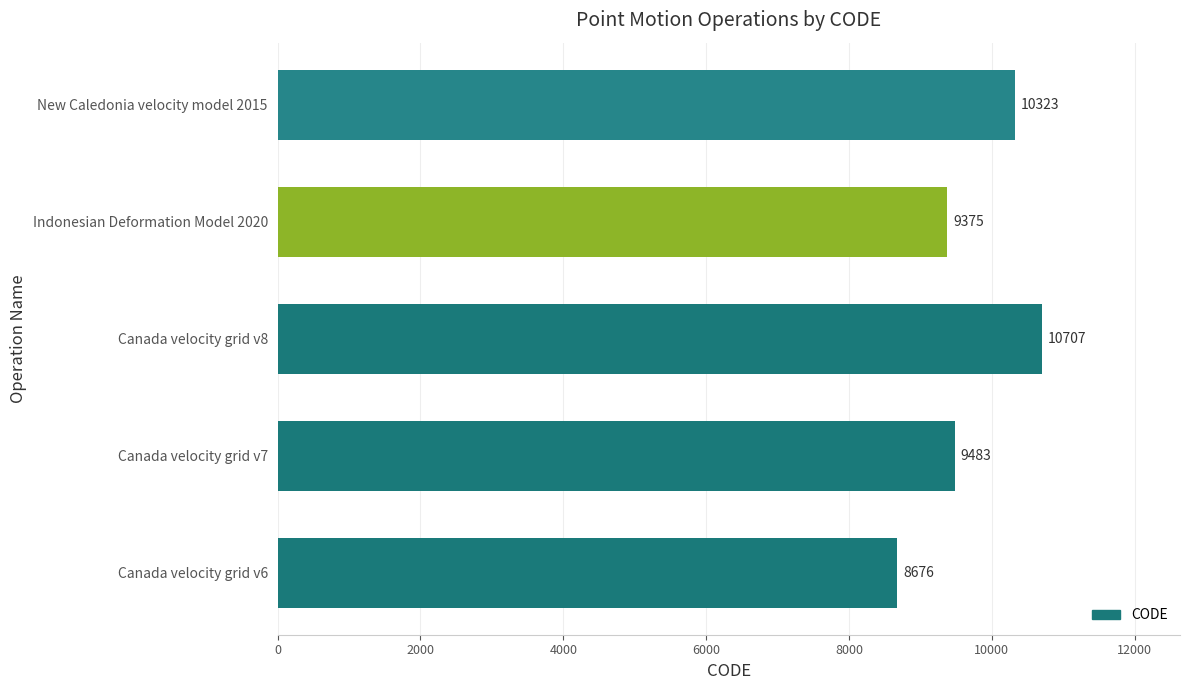

How many data points are less than 9483?

2